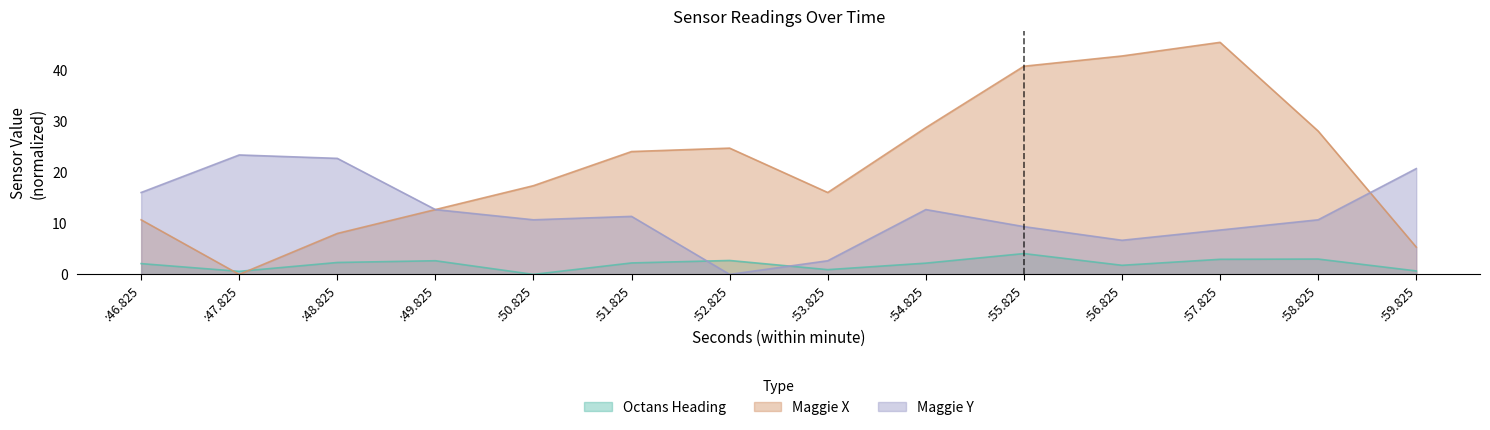

Which series changed the most between :46.825 and :58.825?

maggie x